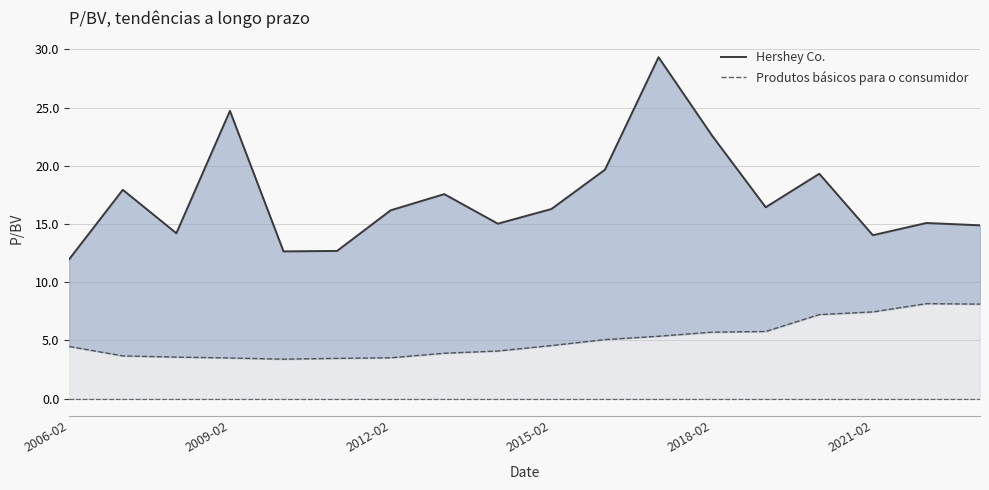

True or false: Produtos básicos para o consumidor and Hershey Co. cross at least once.

False